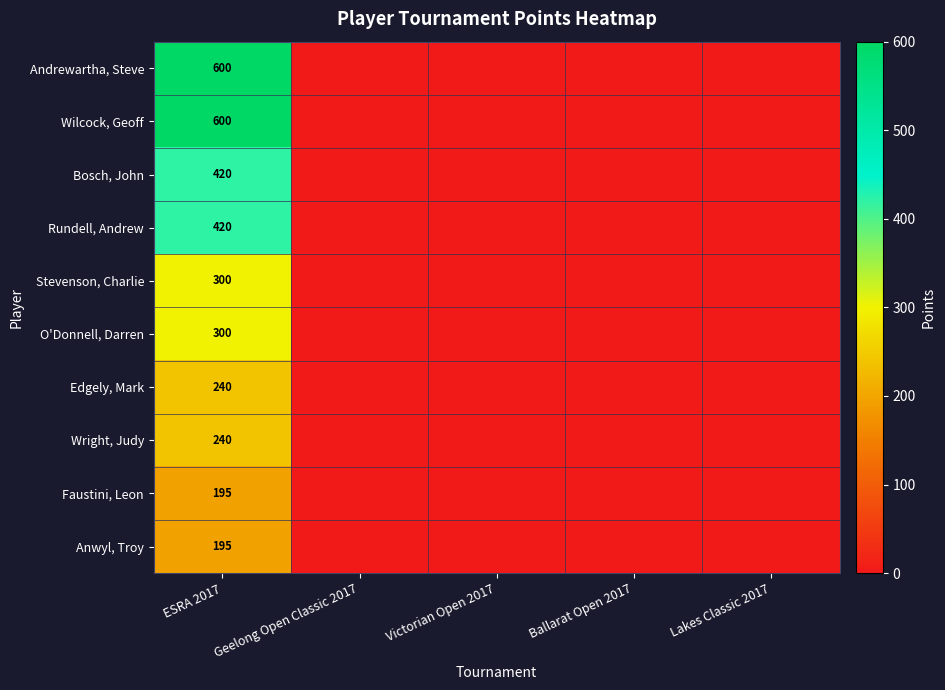

What is the difference between the highest and lowest values at ESRA 2017?

405